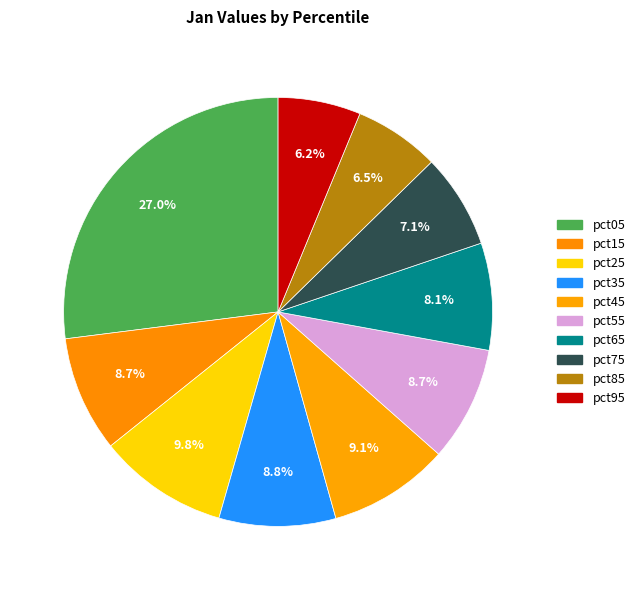

Count the number of slices in the pie.

10